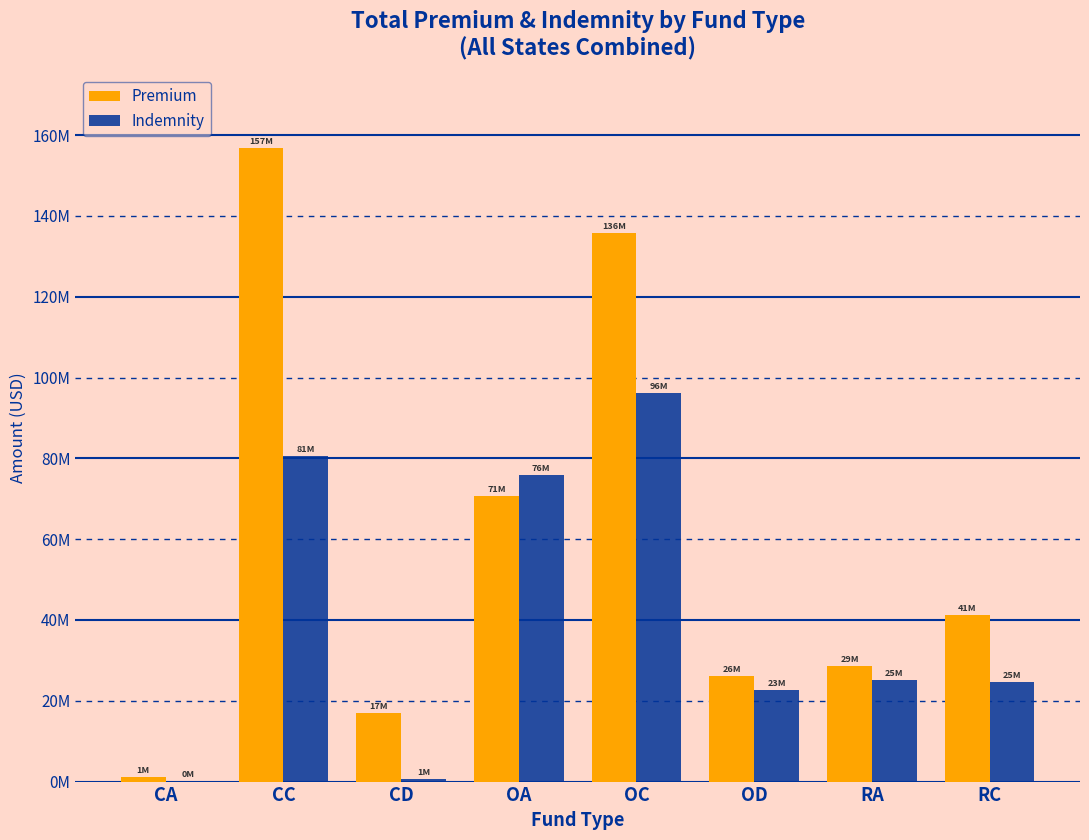

What are all the series names shown in the legend?

Premium, Indemnity